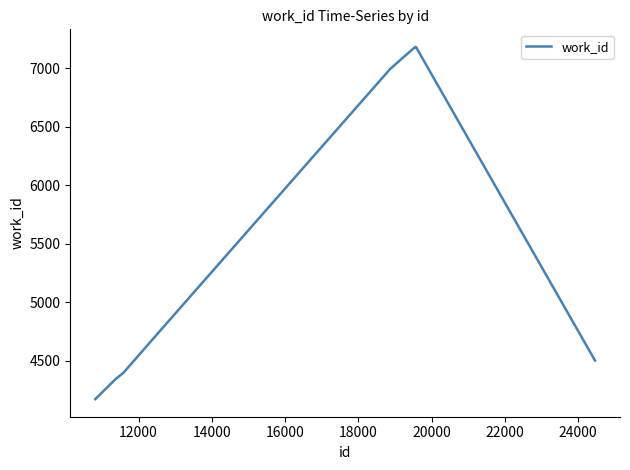

What is the difference between the maximum and second lowest values?

2839